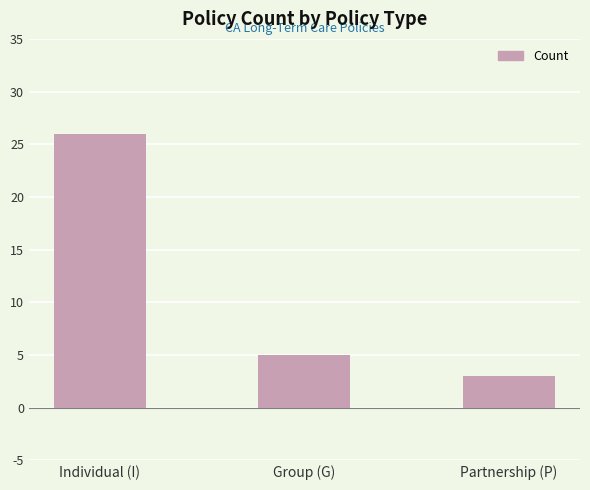

What is the sum of all values?

34